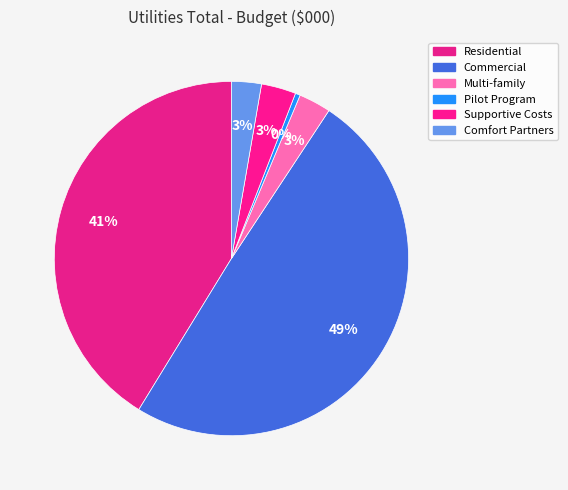

What percentage do Residential and Supportive Costs together represent?

44.4%